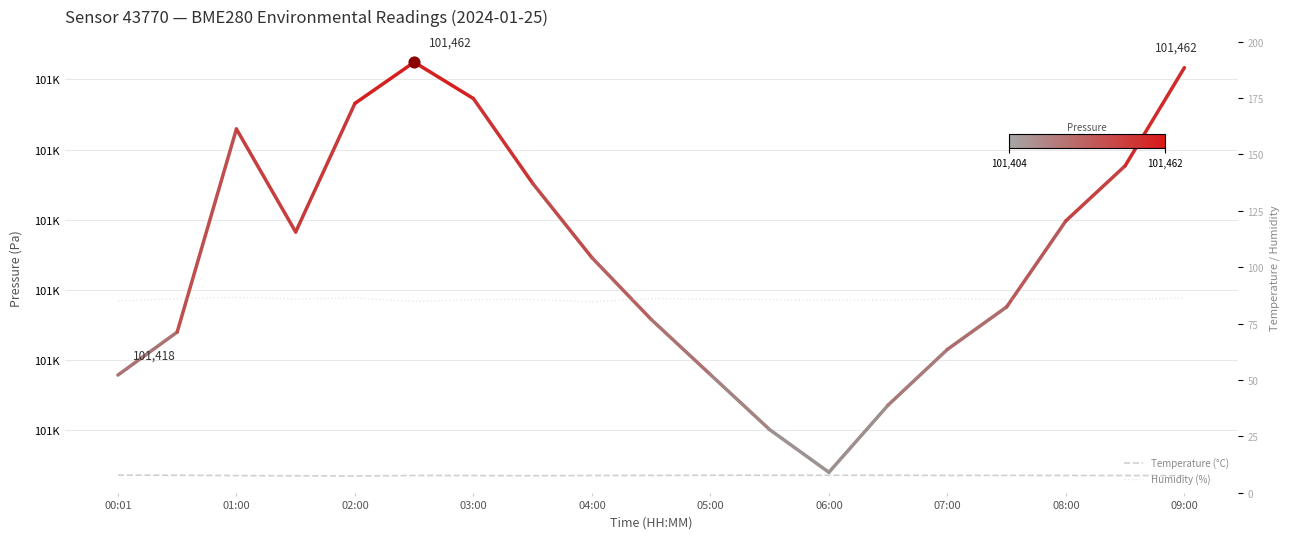

What is the total value across all series at 3?

93.5